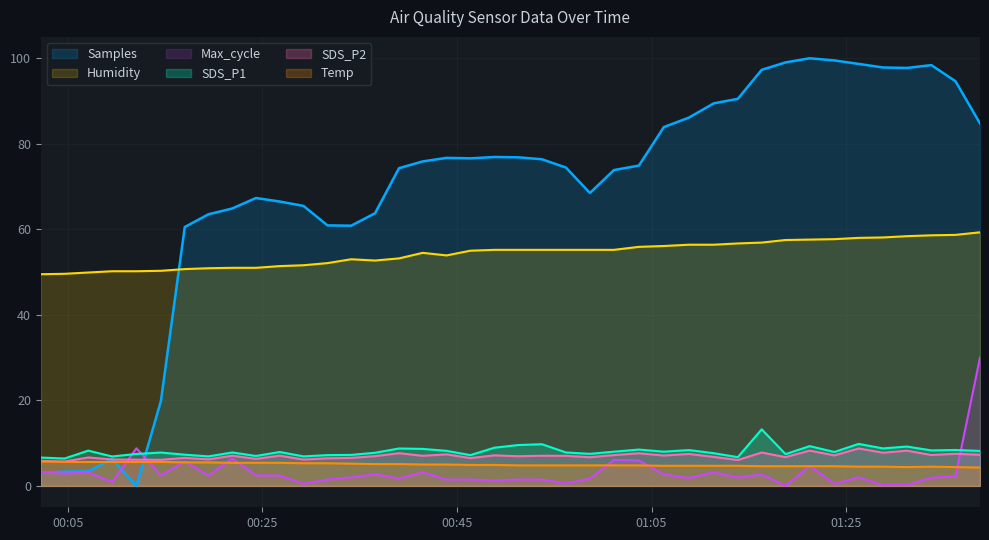

Is the value of Samples at 2021/04/17 01:33:45 greater than the value of Max_cycle at 2021/04/17 01:28:47?

Yes